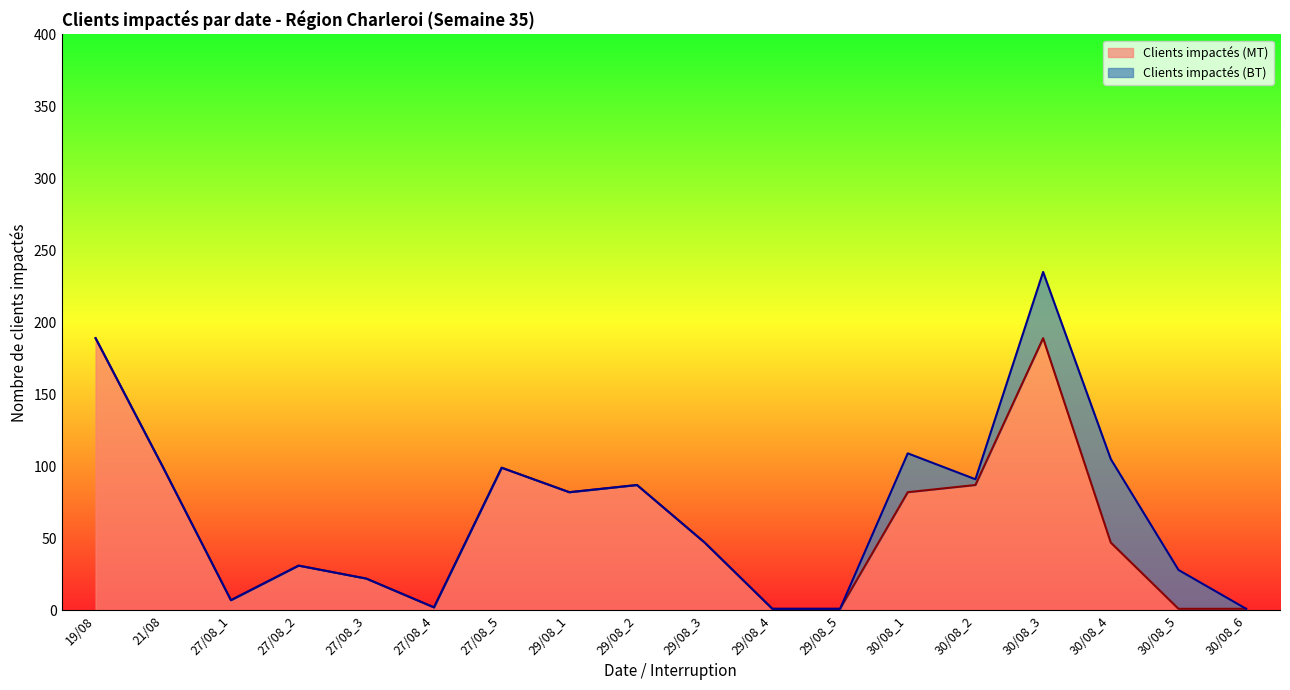

Is it true that the value at 19/08 is 41?

False